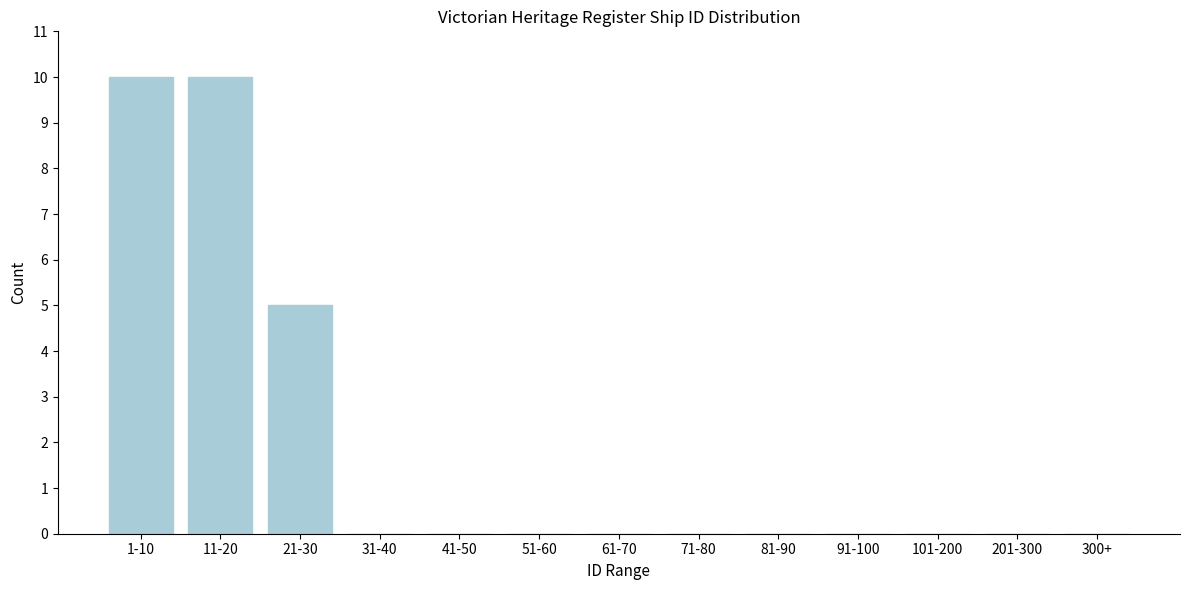

Reading left to right, list all the values displayed in this chart.

1-10=10	11-20=10	21-30=5	31-40=0	41-50=0	51-60=0	61-70=0	71-80=0	81-90=0	91-100=0	101-200=0	201-300=0	300+=0